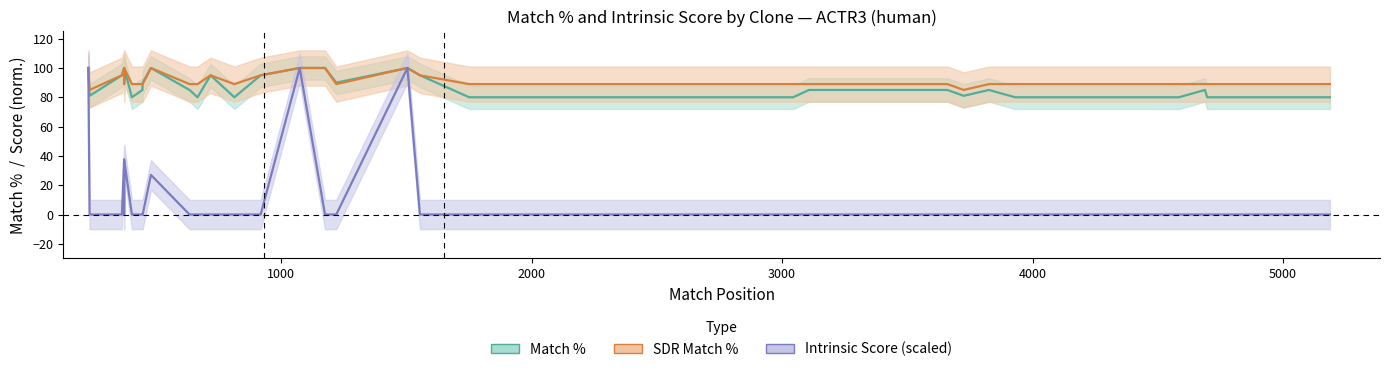

What are all the series names shown in the legend?

Match %, SDR Match %, Intrinsic Score (scaled)